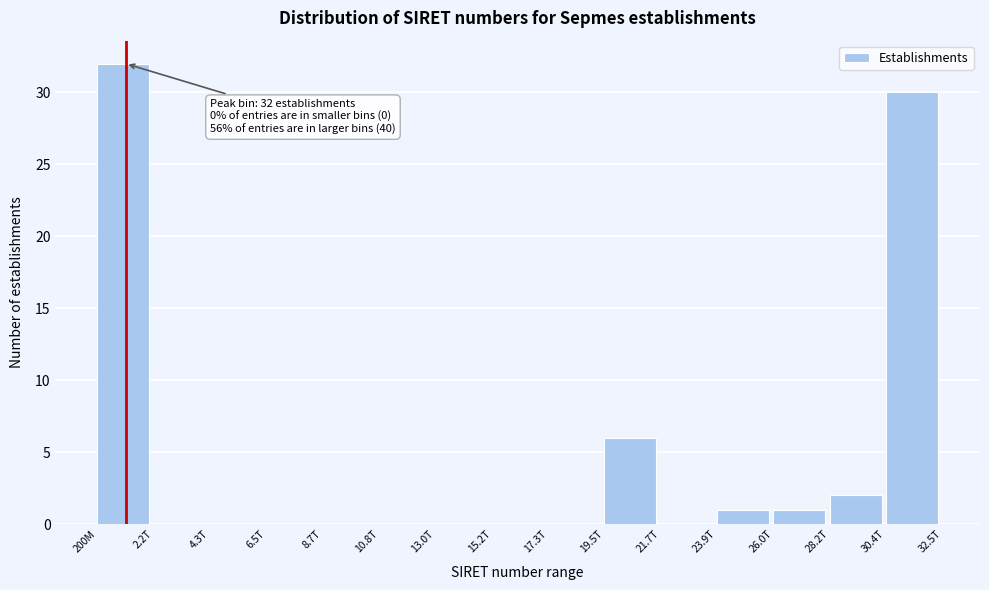

Reading right to left, extract all data points from this chart.

30.4T=30	28.2T=2	26.0T=1	23.9T=1	21.7T=0	19.5T=6	17.3T=0	15.2T=0	13.0T=0	10.8T=0	8.7T=0	6.5T=0	4.3T=0	2.2T=0	200M=32